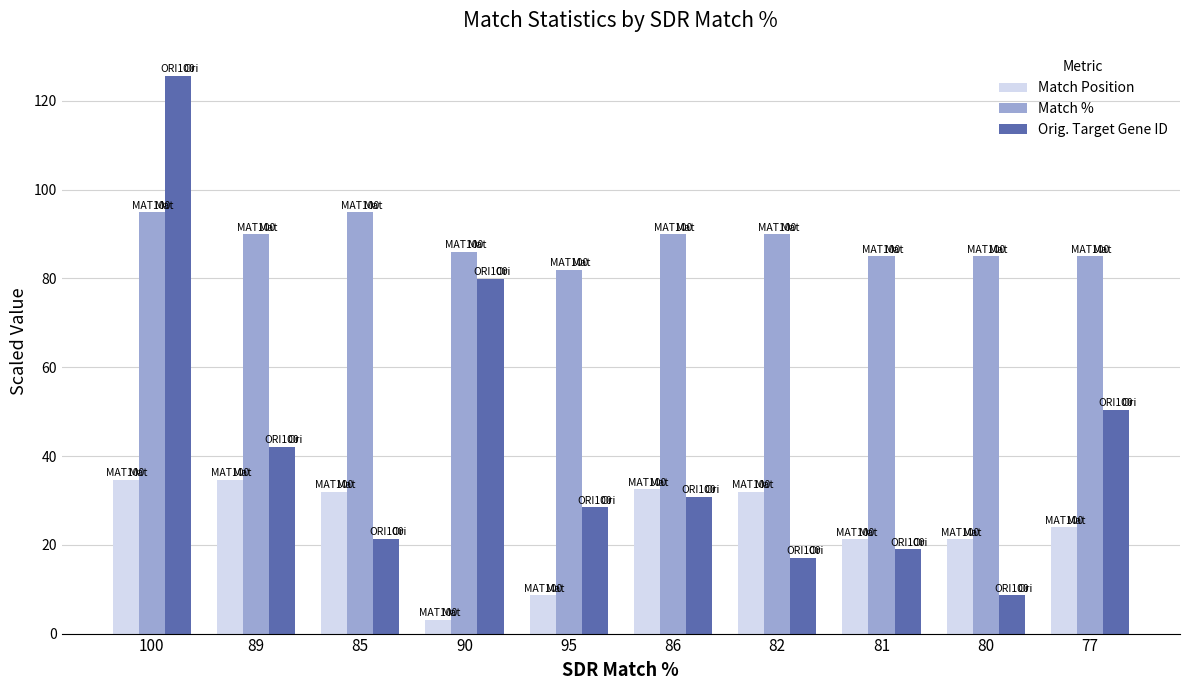

What are all the series names shown in the legend?

Match Position, Match %, Orig. Target Gene ID